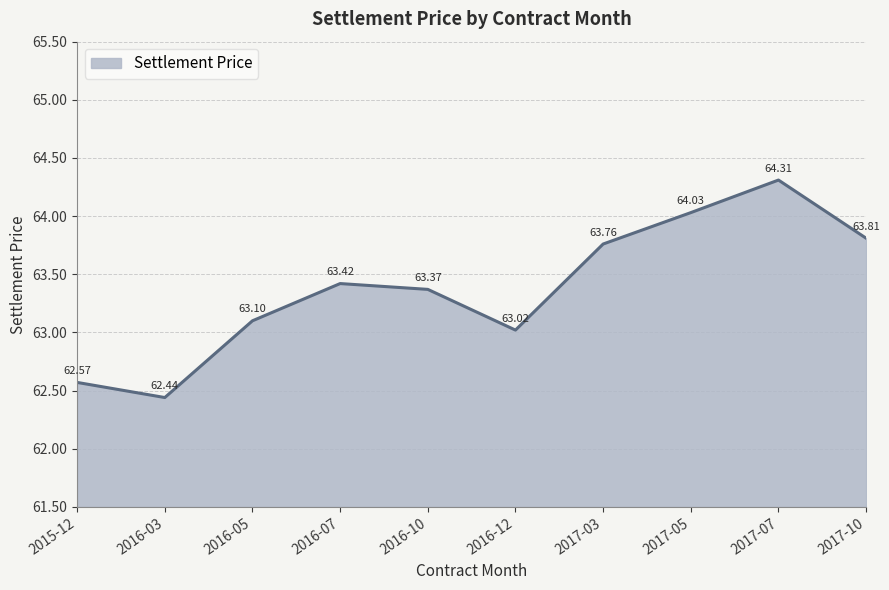

Is it true that the value at 2016-12 is 97.1?

False